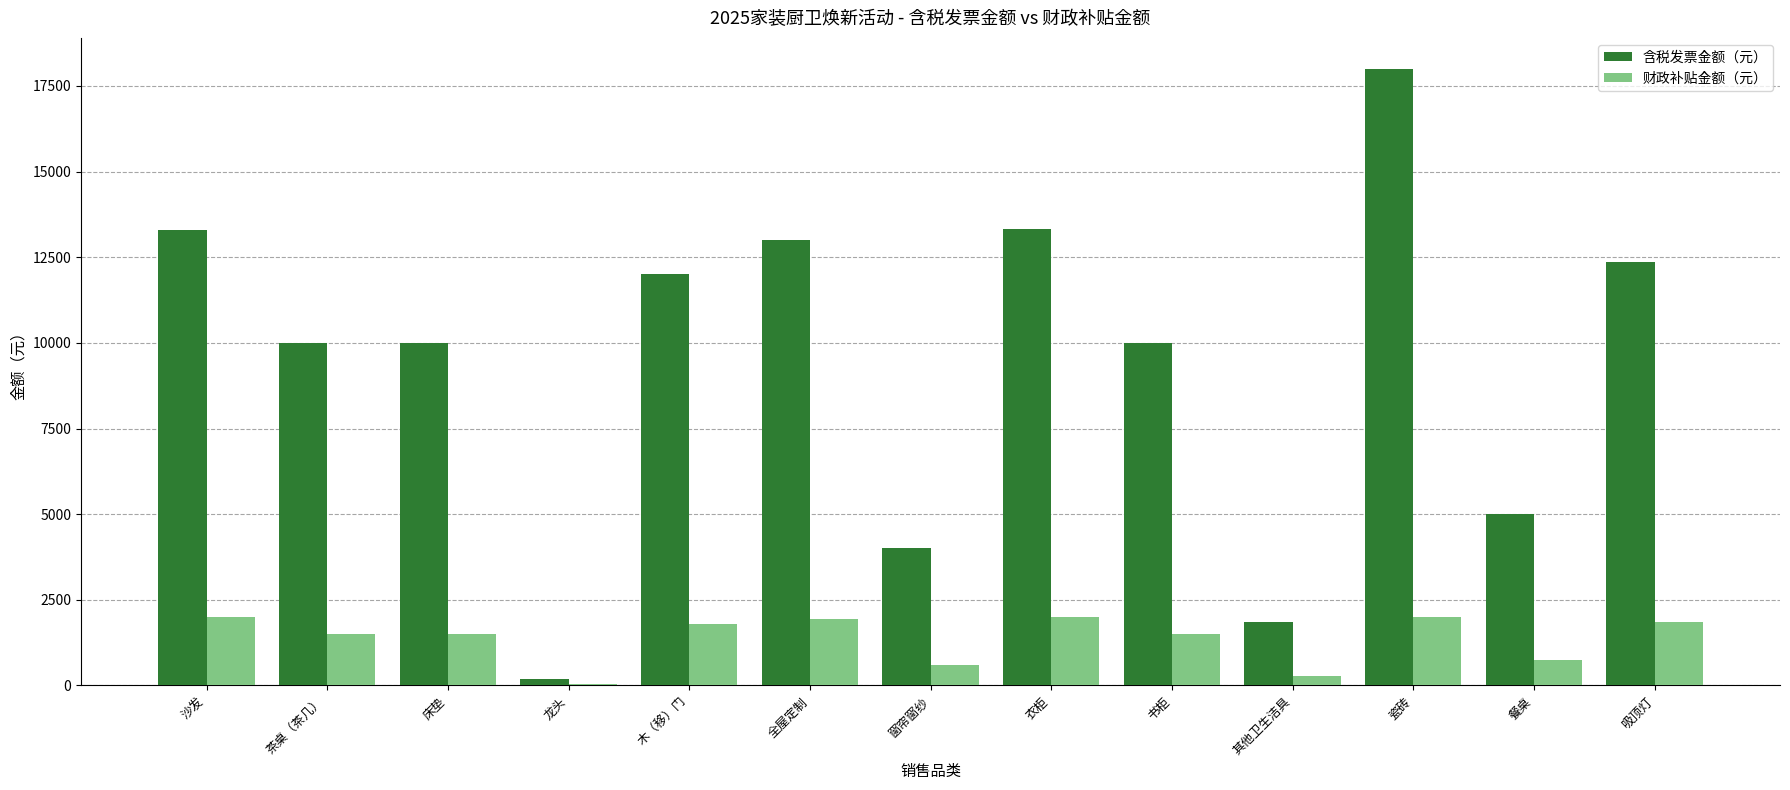

Is the value of 财政补贴金额（元） at 瓷砖 greater than the value of 含税发票金额（元） at 茶桌（茶几）?

No